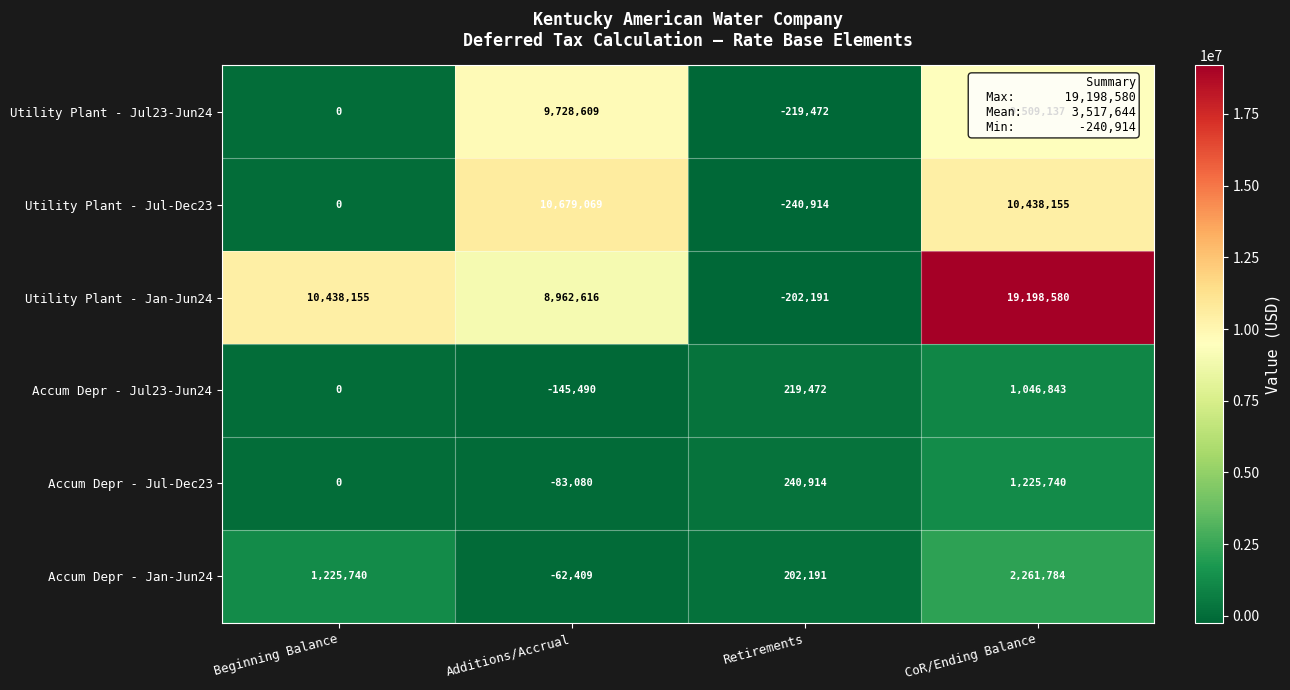

How many categories are shown in the chart?

4